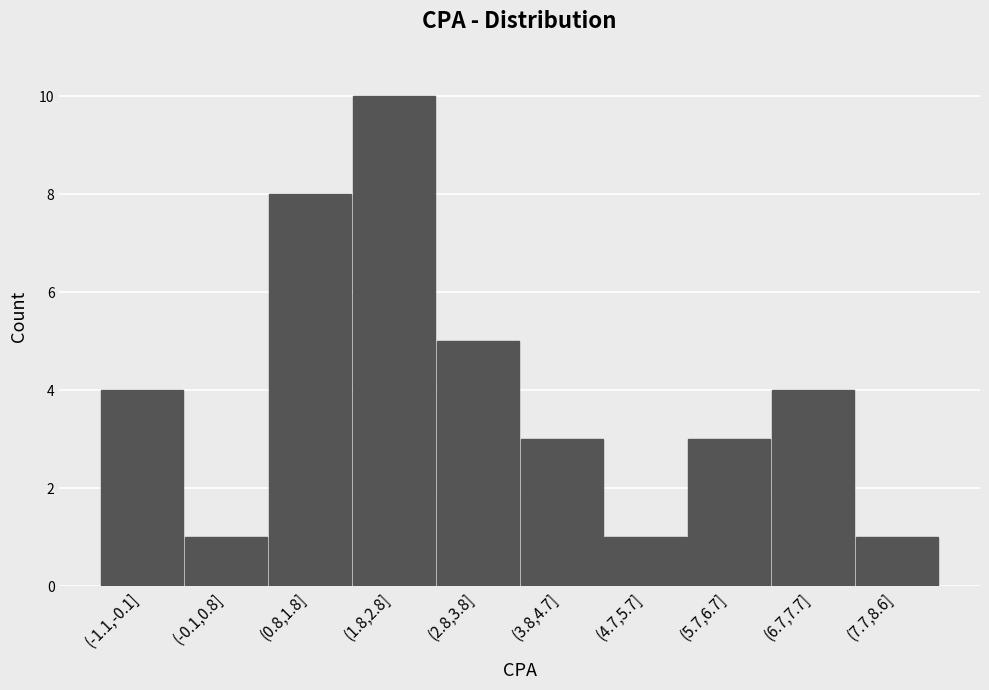

Reading left to right, extract all data points from this chart.

(-1.1,-0.1]=4	(-0.1,0.8]=1	(0.8,1.8]=8	(1.8,2.8]=10	(2.8,3.8]=5	(3.8,4.7]=3	(4.7,5.7]=1	(5.7,6.7]=3	(6.7,7.7]=4	(7.7,8.6]=1